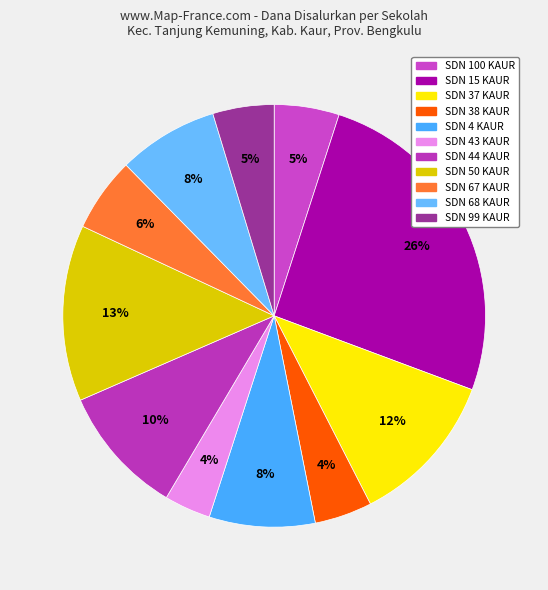

To the nearest percent, what percentage of the pie is SDN 44 KAUR?

10%